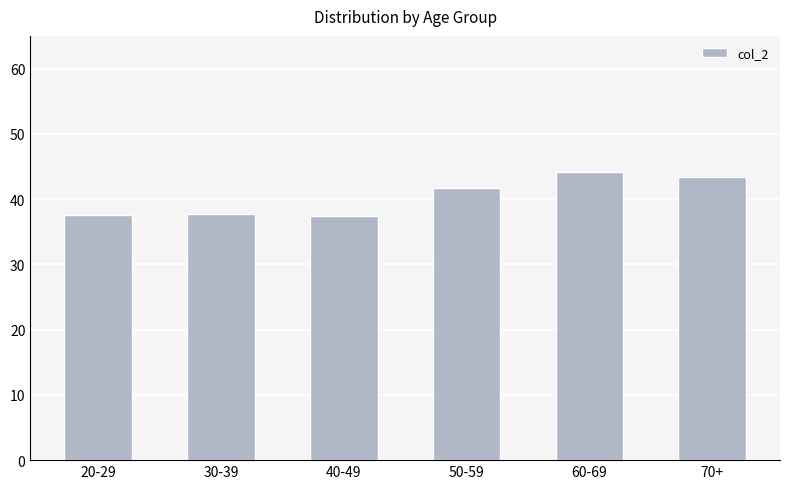

What is the label of the 1st bar from the left?

20-29